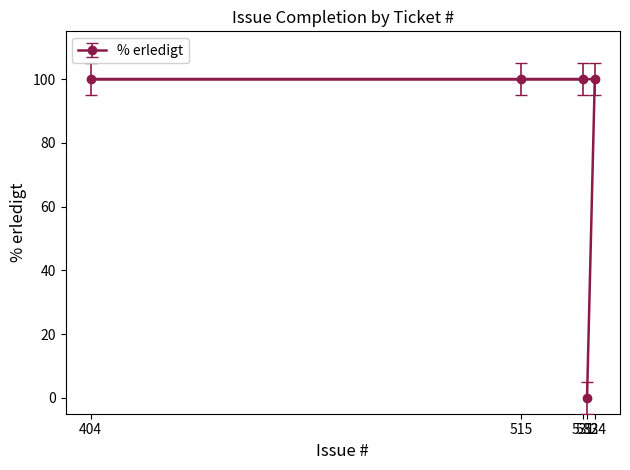

What is the sum of all values?

400